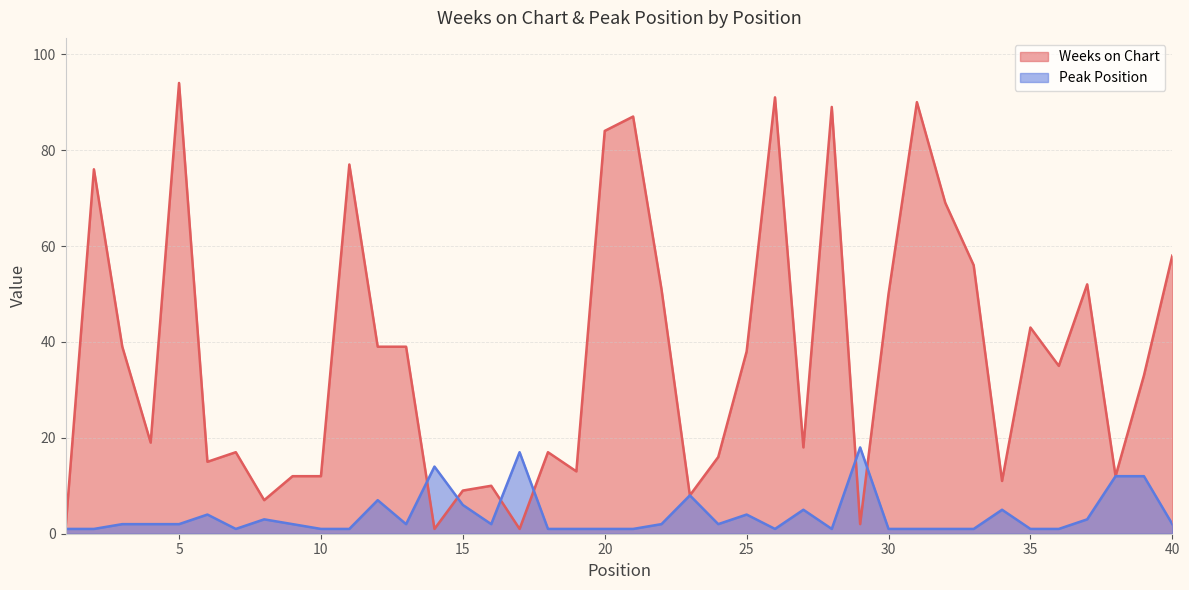

How many values in the Peak Position series are below 2?

17